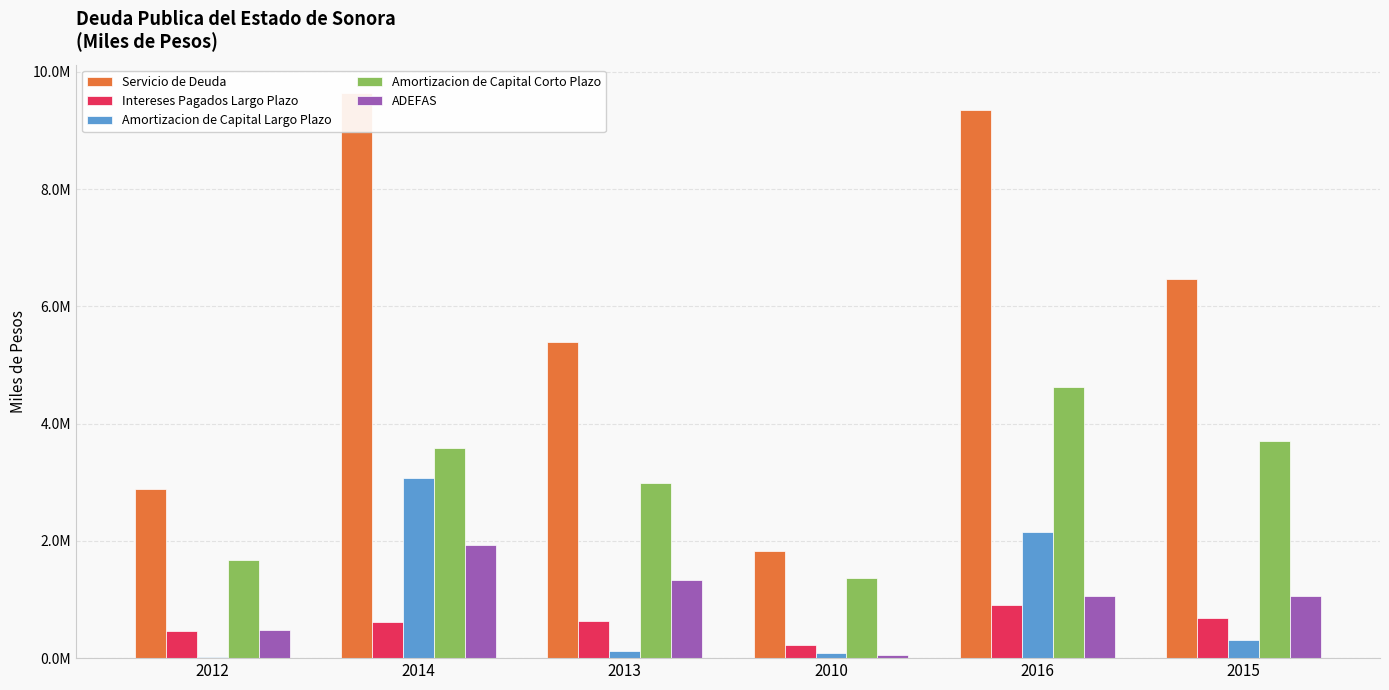

What are all the series names shown in the legend?

Servicio de Deuda, Intereses Pagados Largo Plazo, Amortizacion de Capital Largo Plazo, Amortizacion de Capital Corto Plazo, ADEFAS